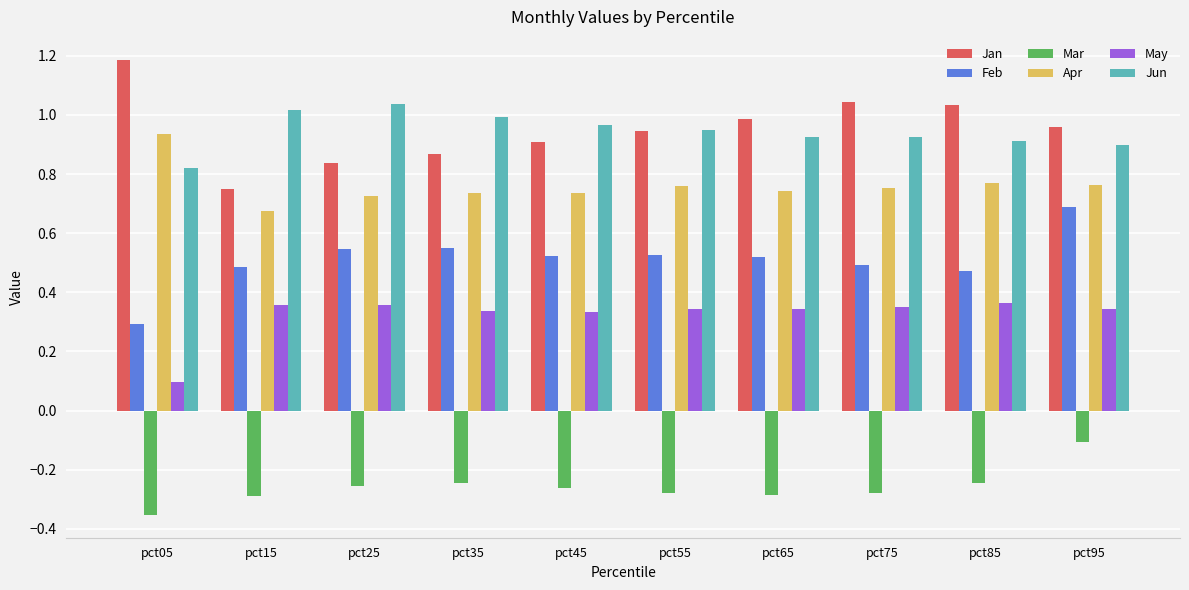

Which label corresponds to the smallest value in the chart?

pct05